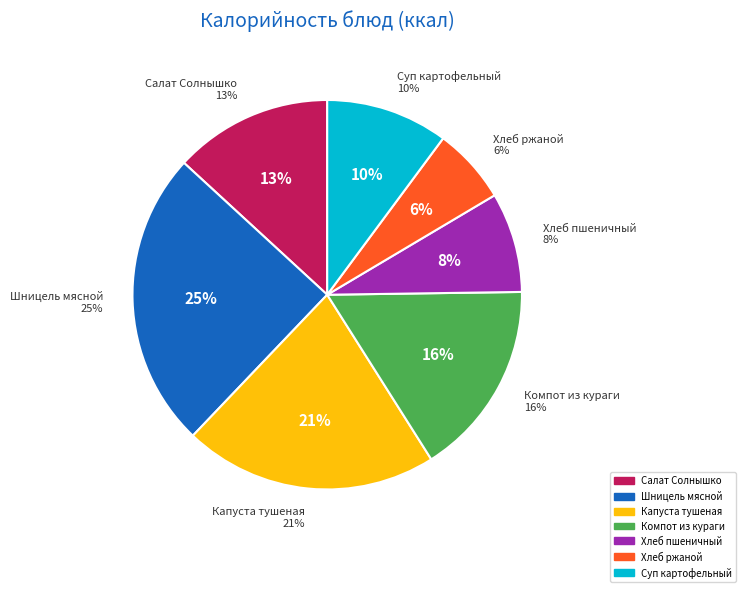

Between Хлеб ржаной and Салат Солнышко, which is larger?

Салат Солнышко